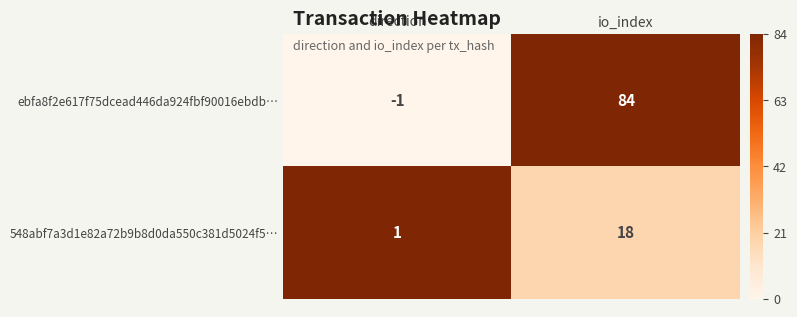

What is the sum of all ebfa8f2e617f75dcead446da924fbf90016ebdb… values?

83